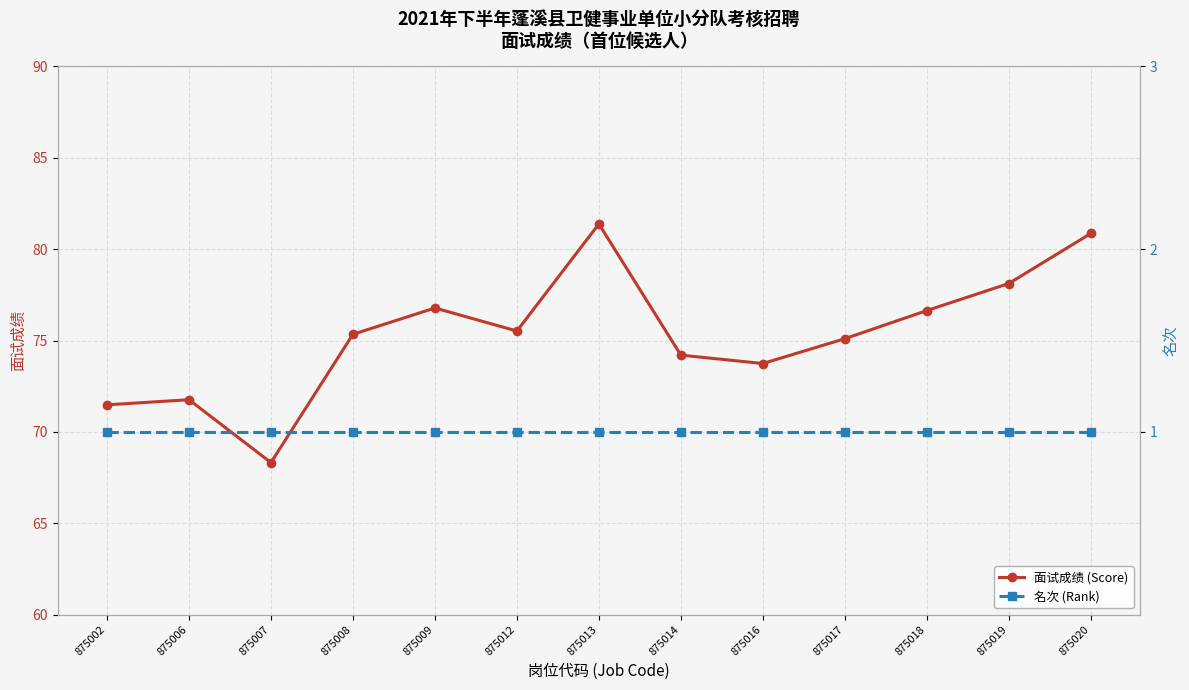

Does the chart display data point markers on the line(s)?

Yes